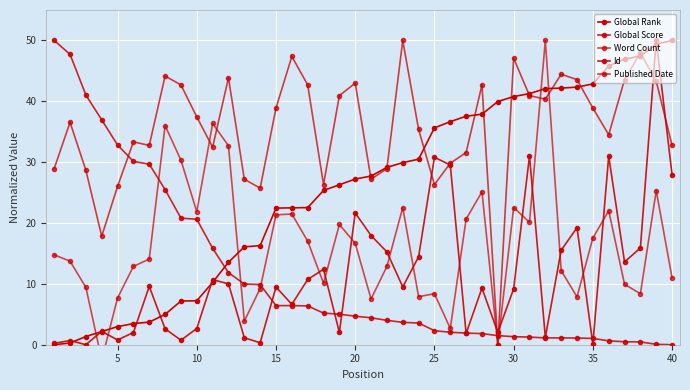

Is this an area chart (filled region under the line)?

No